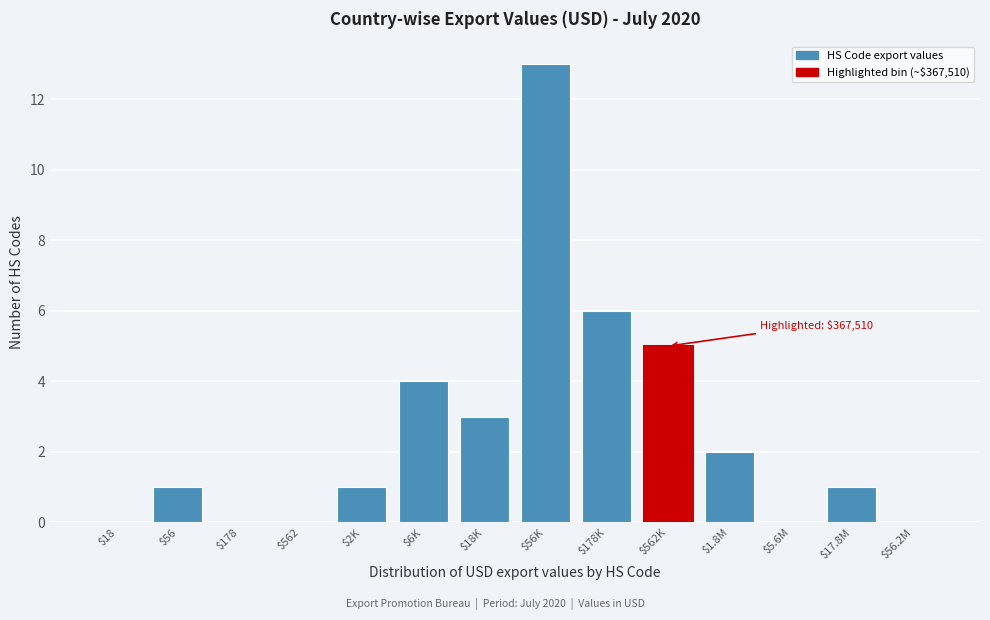

The chart shows a value of 2 at $1.8M. True or false?

True